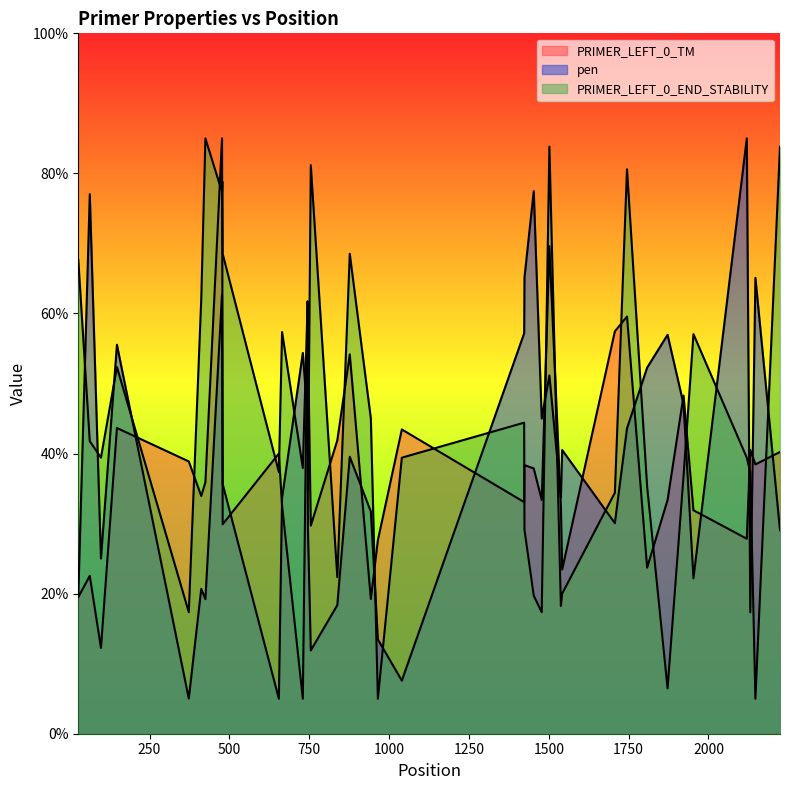

Rank the series by their maximum value, from highest to lowest.

PRIMER_LEFT_0_TM, pen, PRIMER_LEFT_0_END_STABILITY